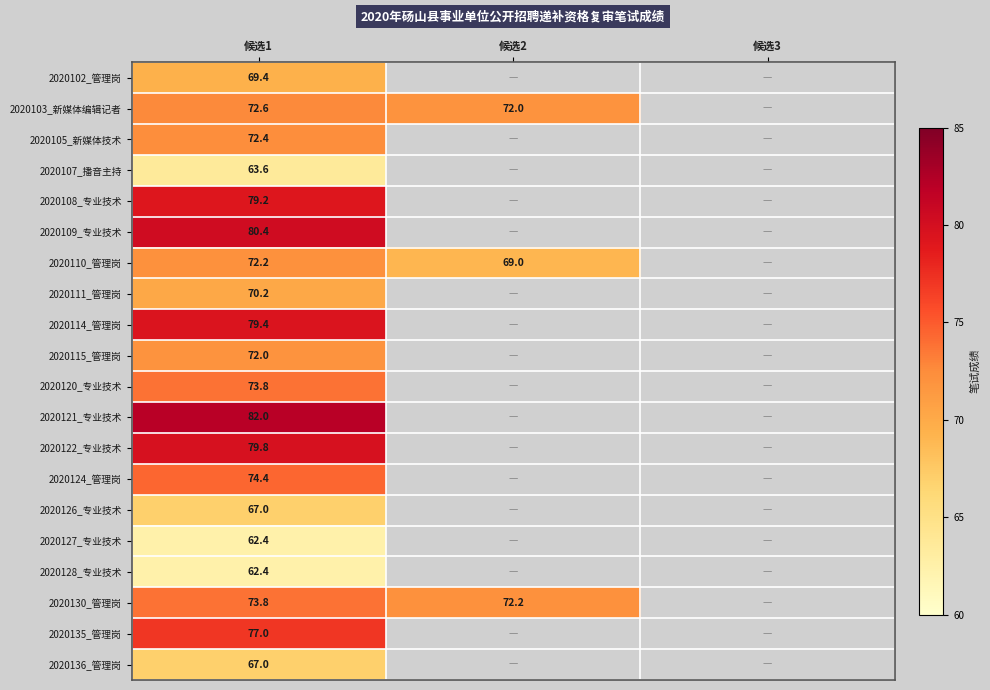

Is it true that 2020135_管理岗 equals 30.5 at 候选1?

False